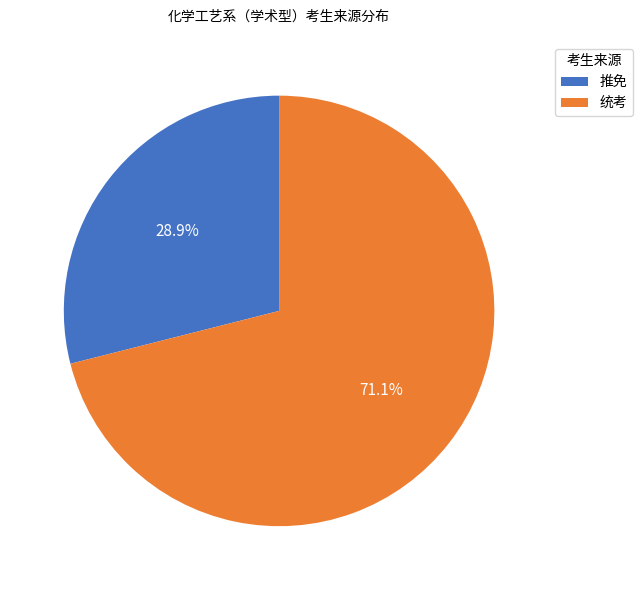

To the nearest percent, what portion does 统考 represent?

71%